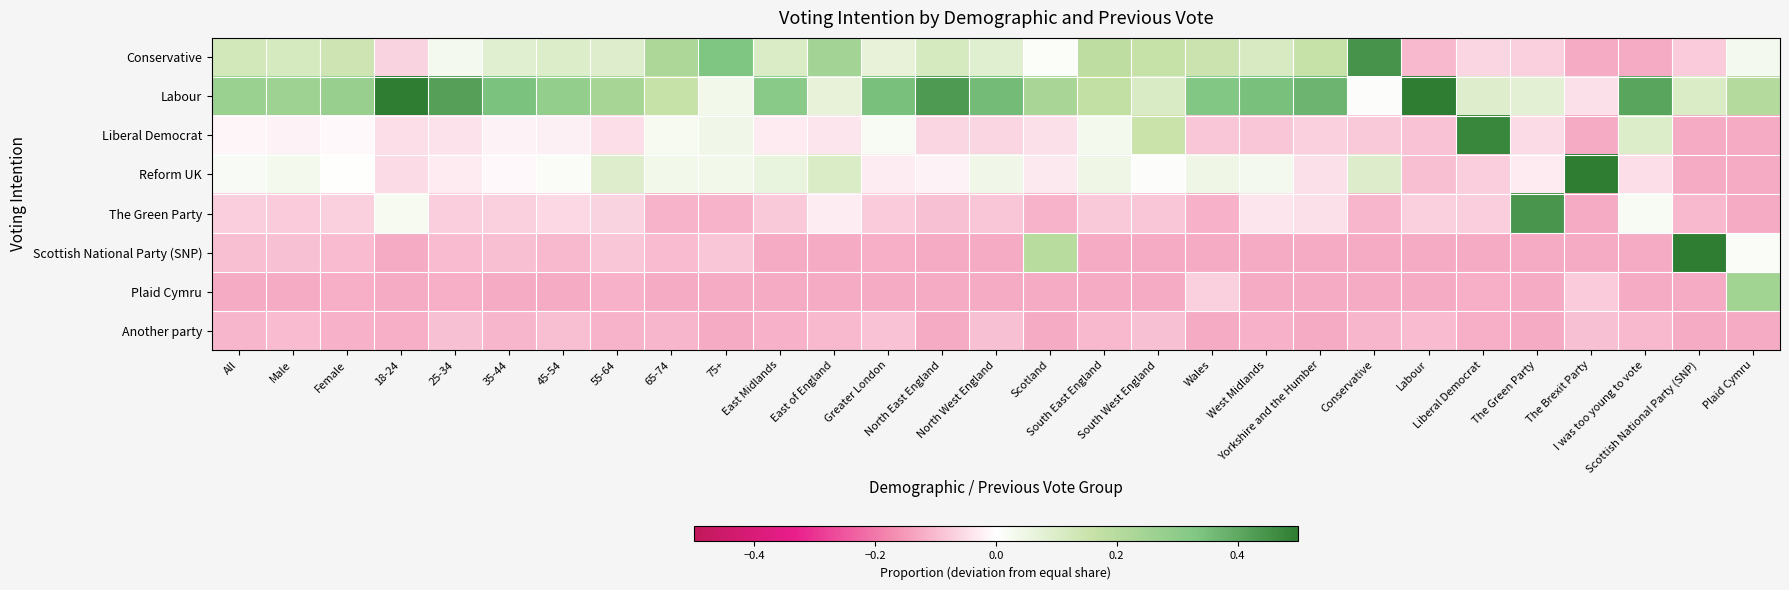

Between Labour and Plaid Cymru, which series saw the biggest shift?

Labour